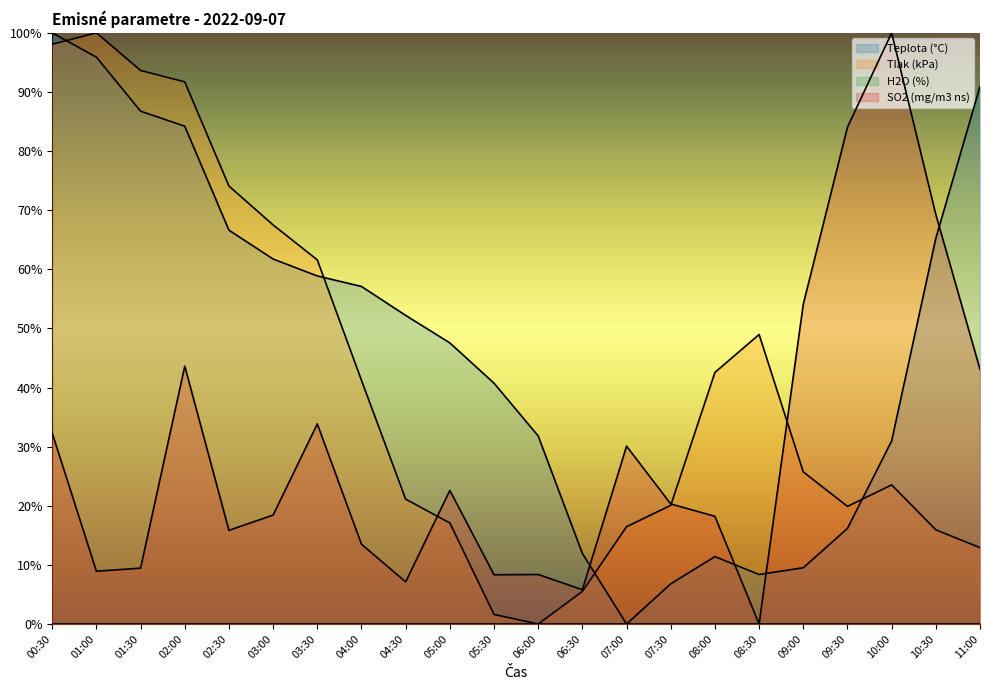

Which series changed the most between 01:00 and 04:00?

Tlak (kPa)